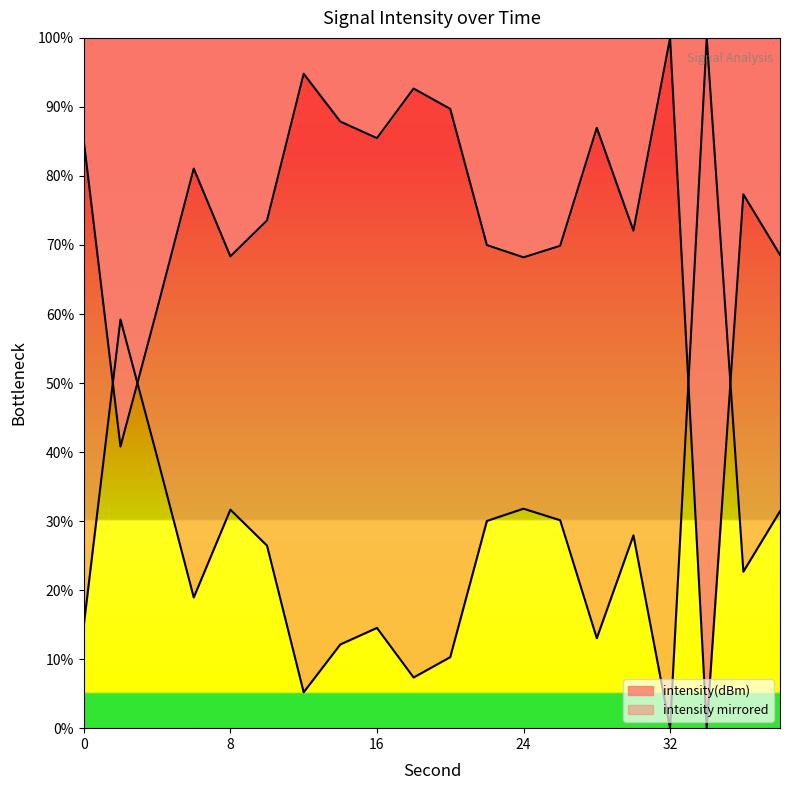

What is the value of the 17th point from the left?

100.0